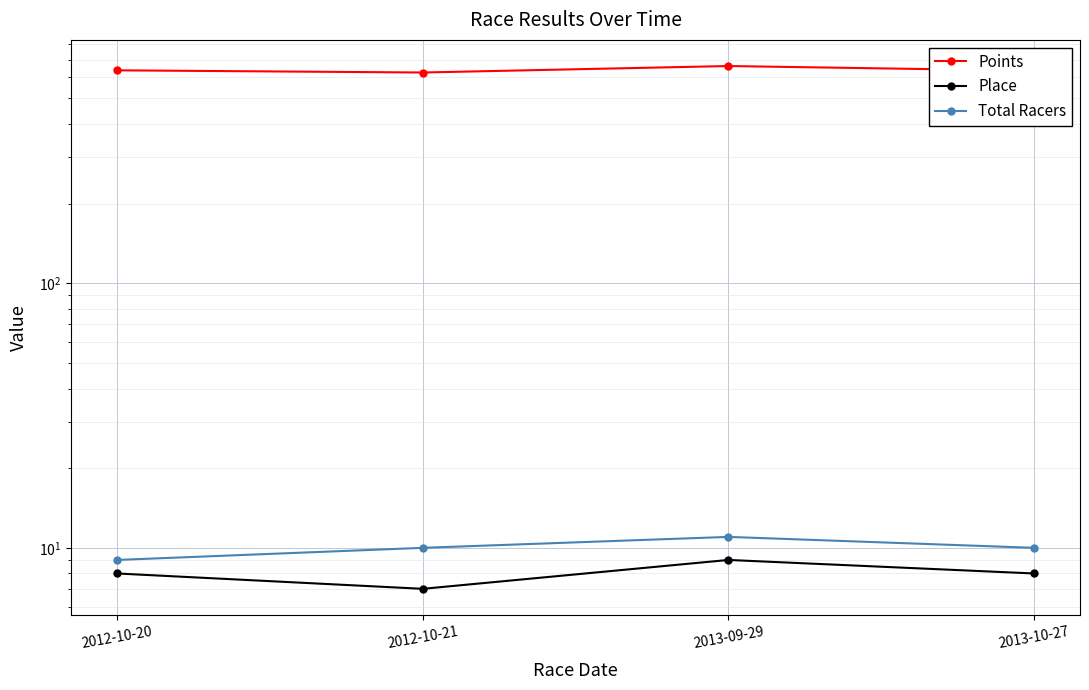

The value of Total Racers at 2013-09-29 is 11.0. True or false?

True